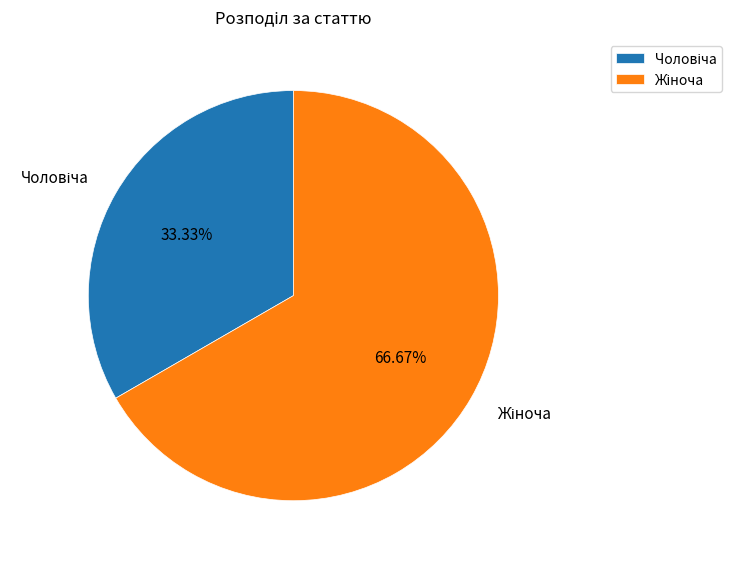

How many segments does this pie chart have?

2